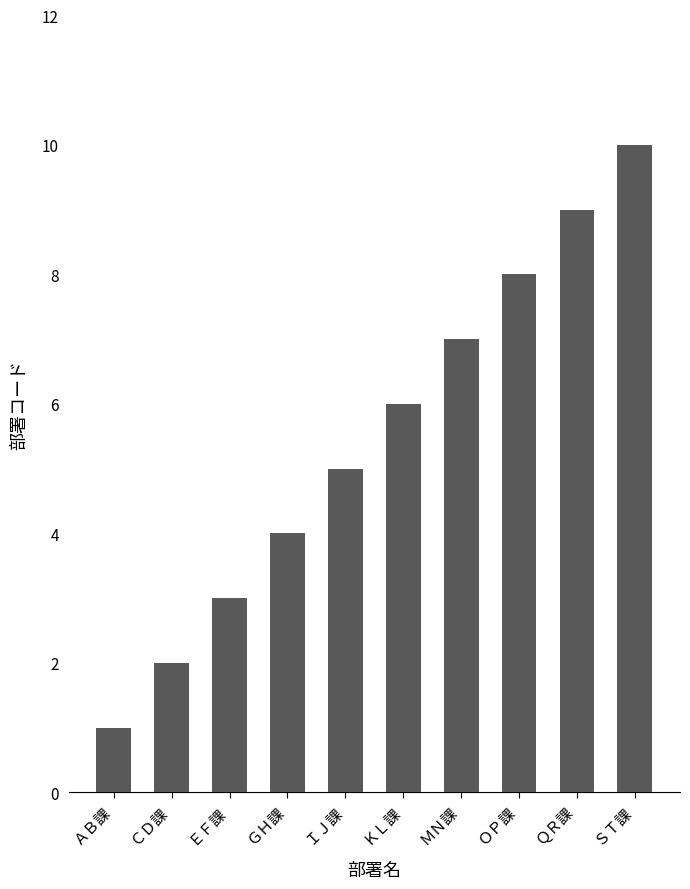

Where is the data nearest to the value 5?

ＩＪ課